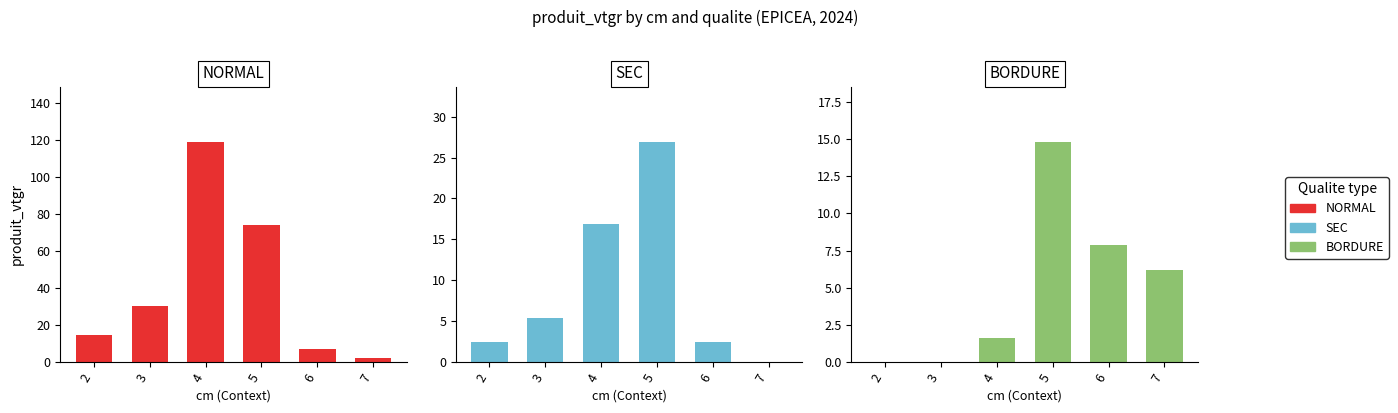

What are all the series names shown in the legend?

NORMAL, SEC, BORDURE